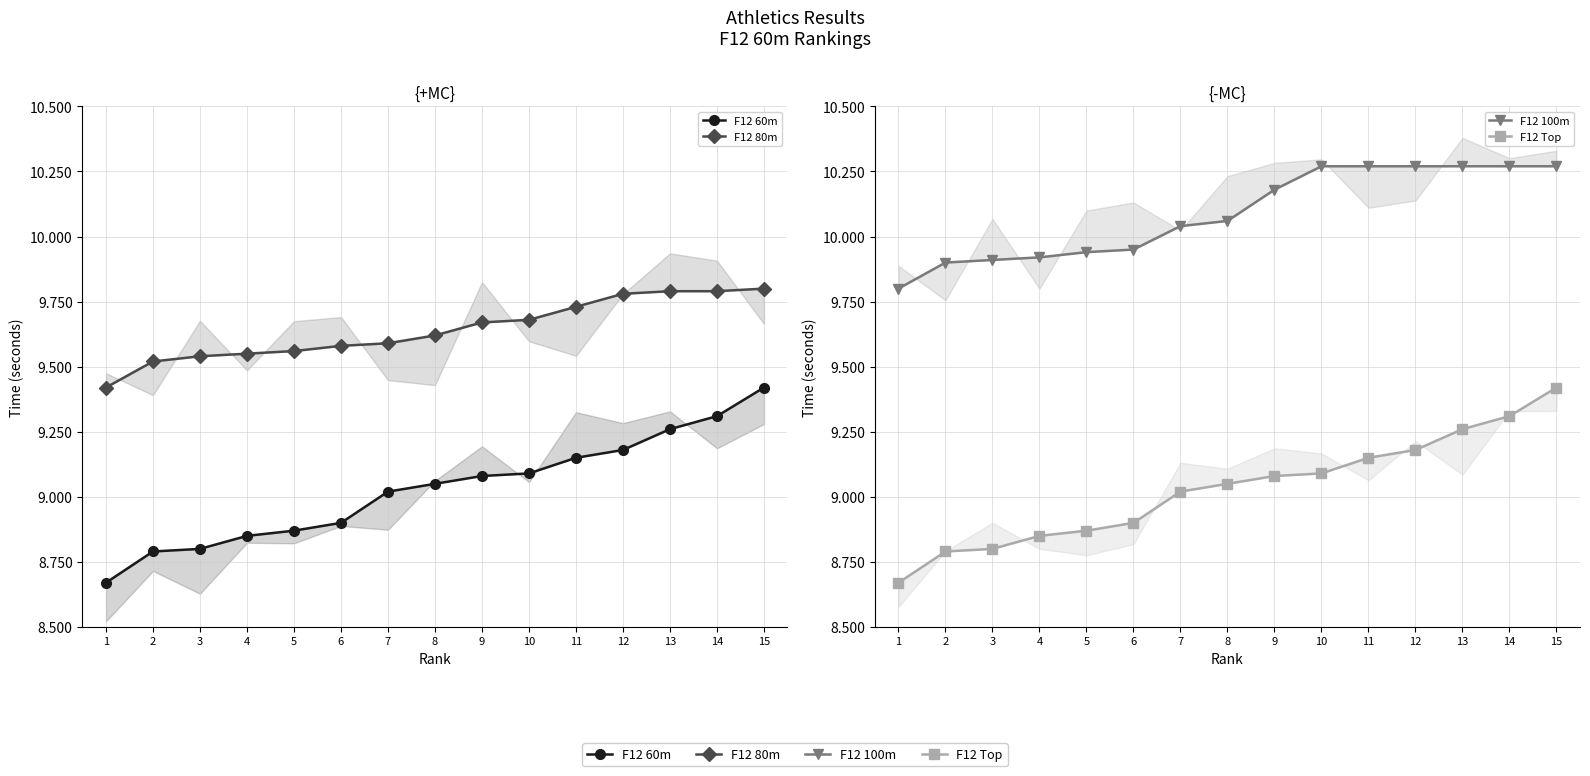

What is the difference between the maximum and minimum values in the F12 60m series?

0.8